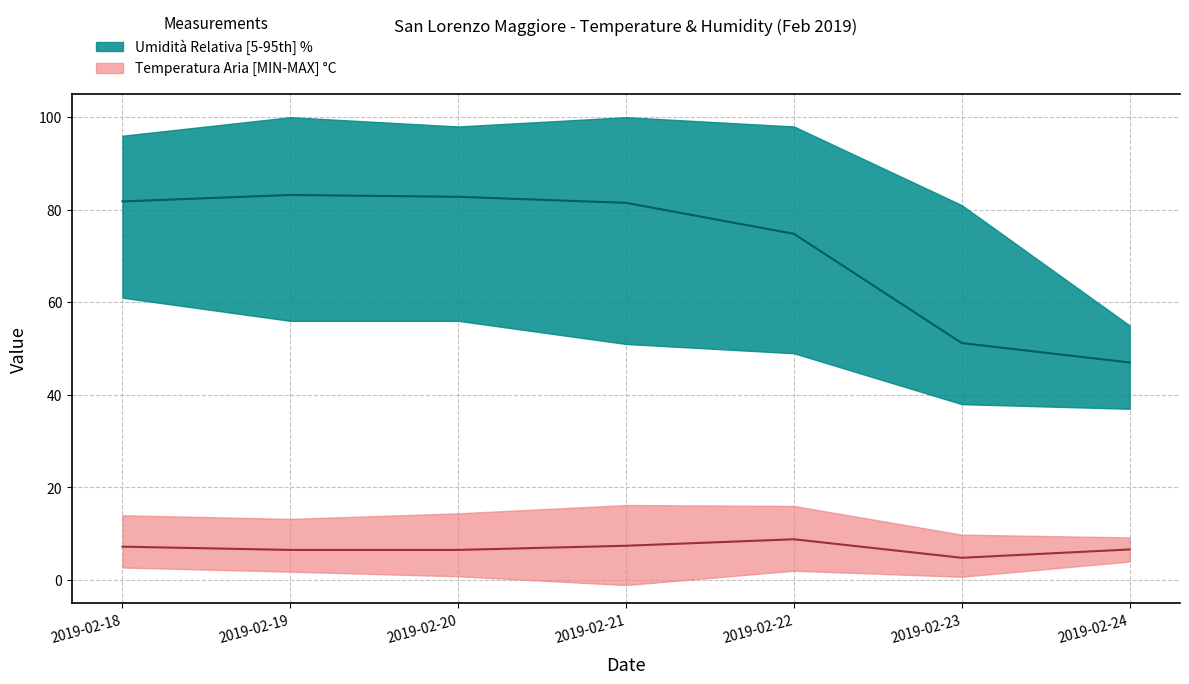

The Umidita Relativa MIN series shows 24.6 at 2019-02-19. True or false?

False